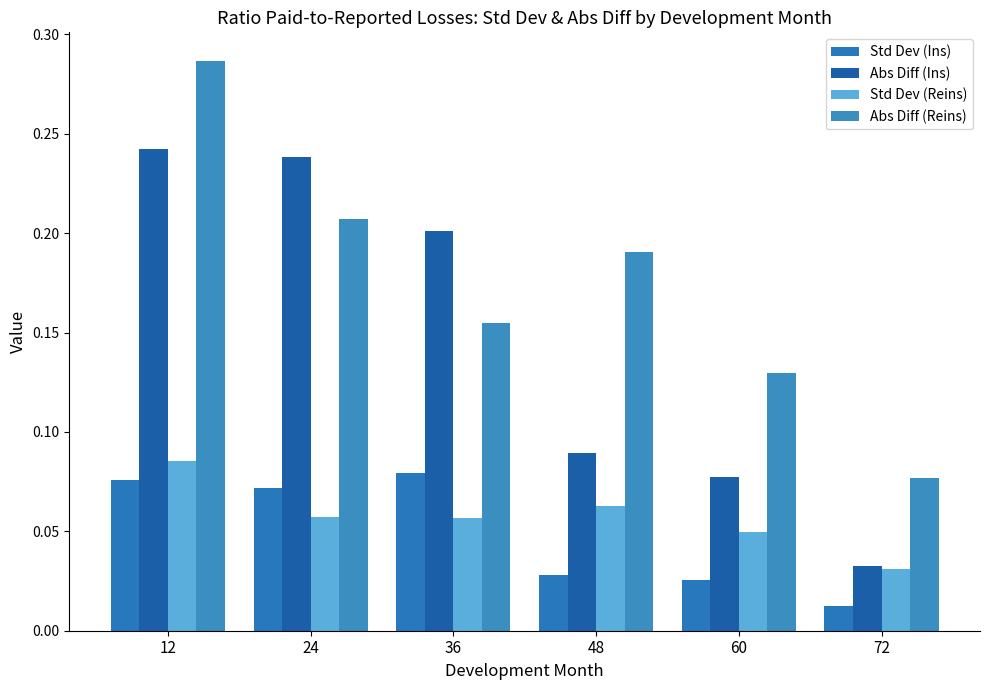

What are all the series names shown in the legend?

Std Dev (Ins), Abs Diff (Ins), Std Dev (Reins), Abs Diff (Reins)